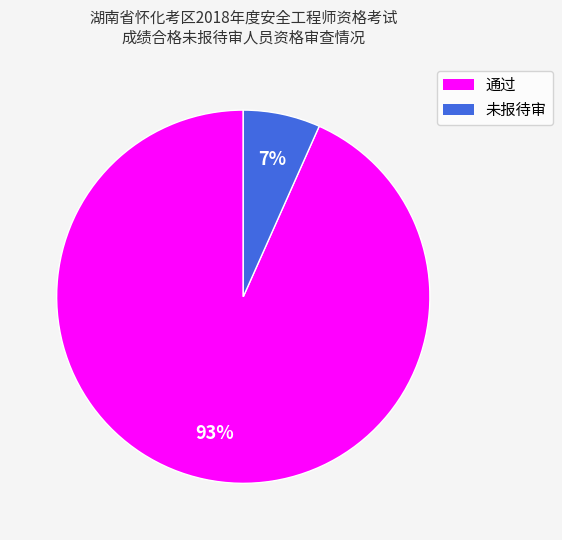

To the nearest percent, what is the combined percentage of 未报待审 and 通过?

100%